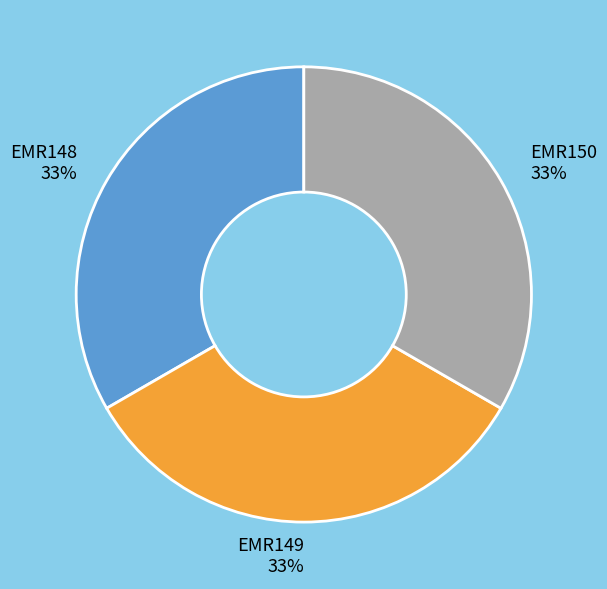

Is there any slice that represents more than half of the pie?

No